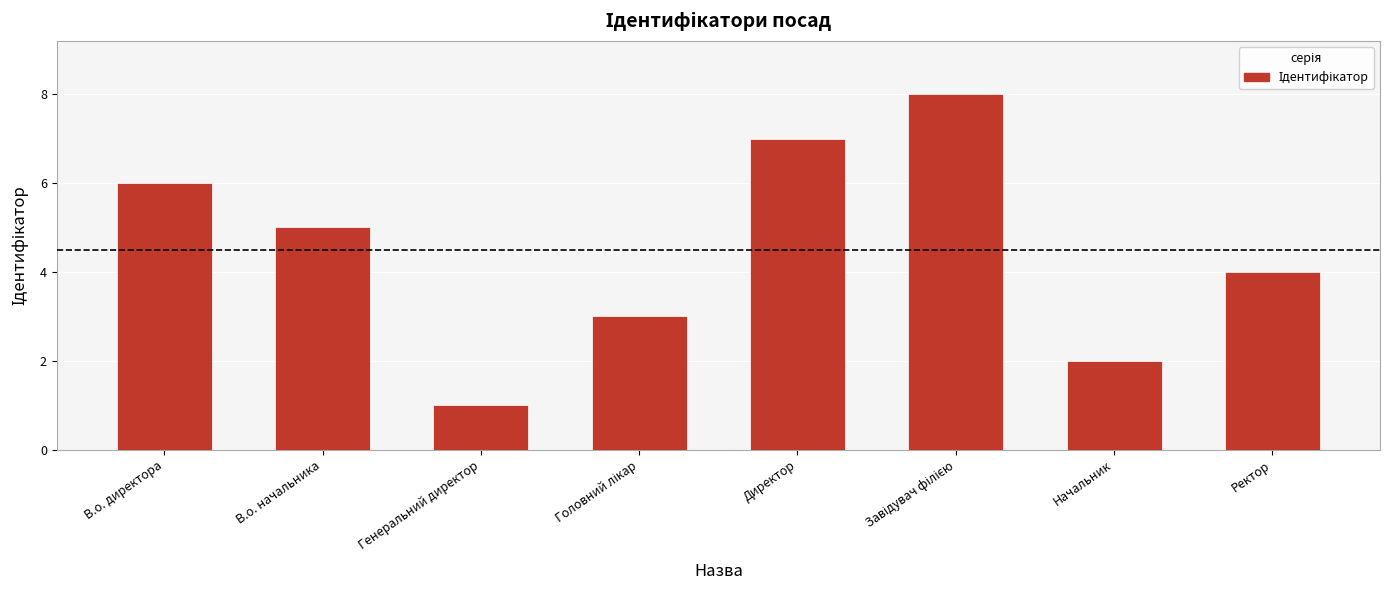

True or false: the data shows 2 at Начальник.

True